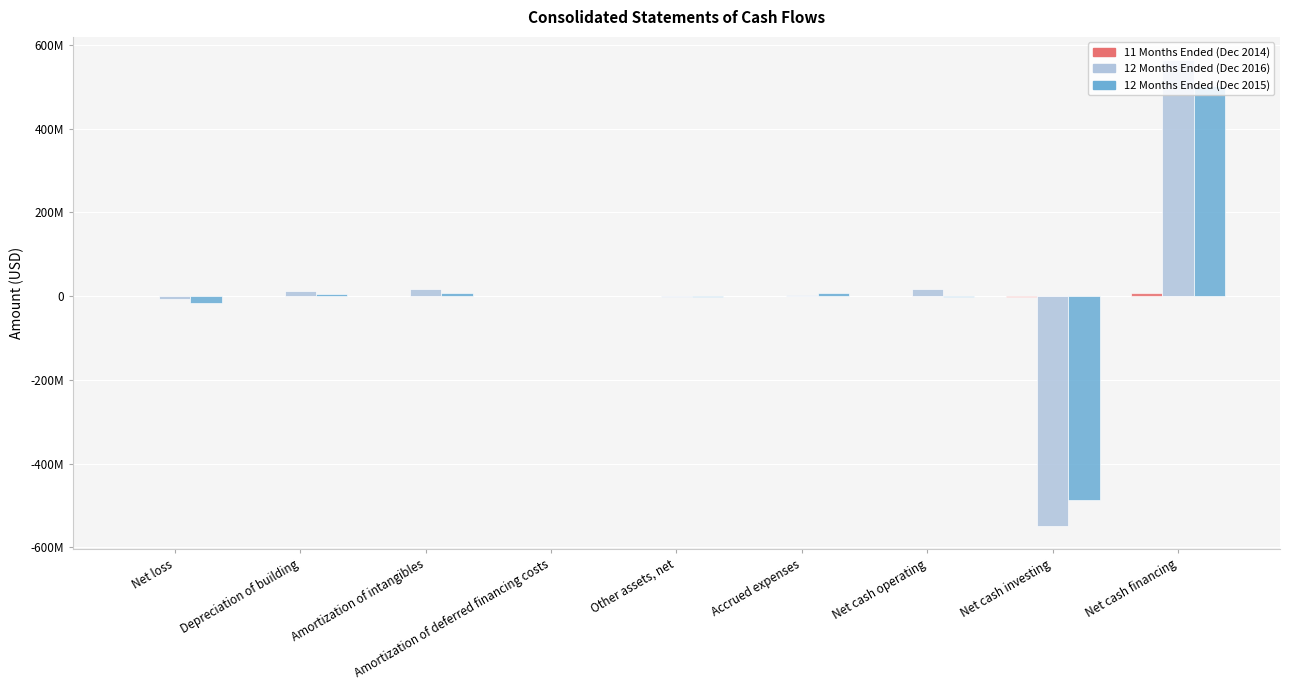

Are the bars horizontal?

No